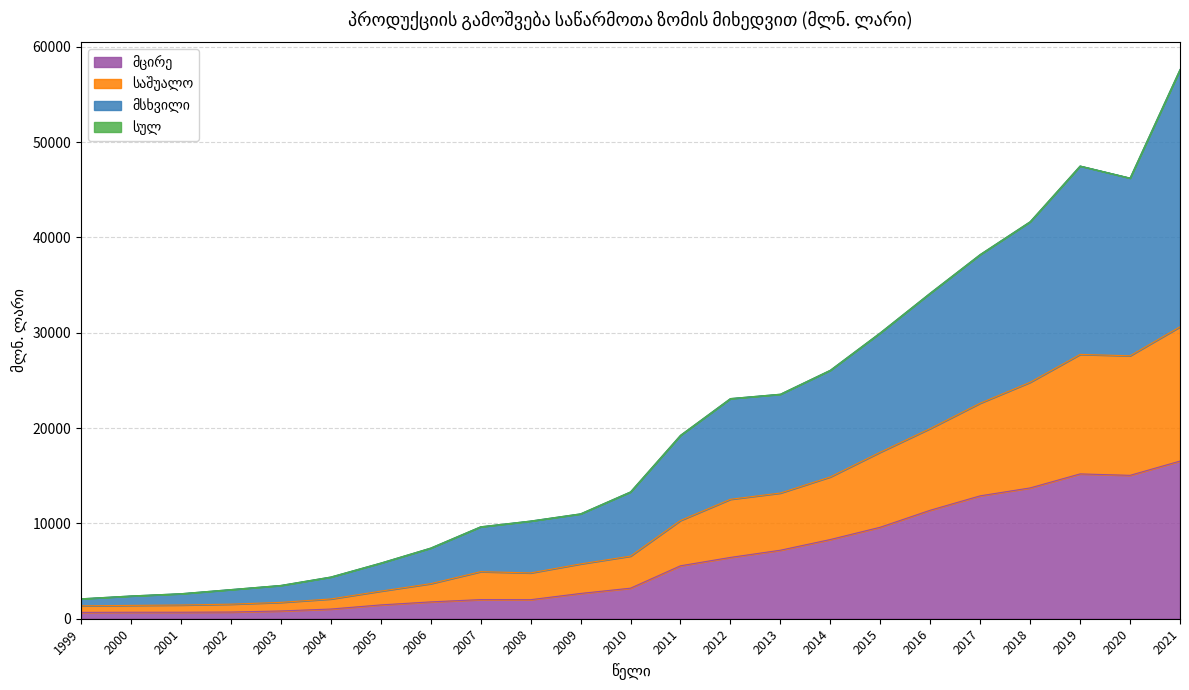

What is the average value of the სულ series?

20121.0